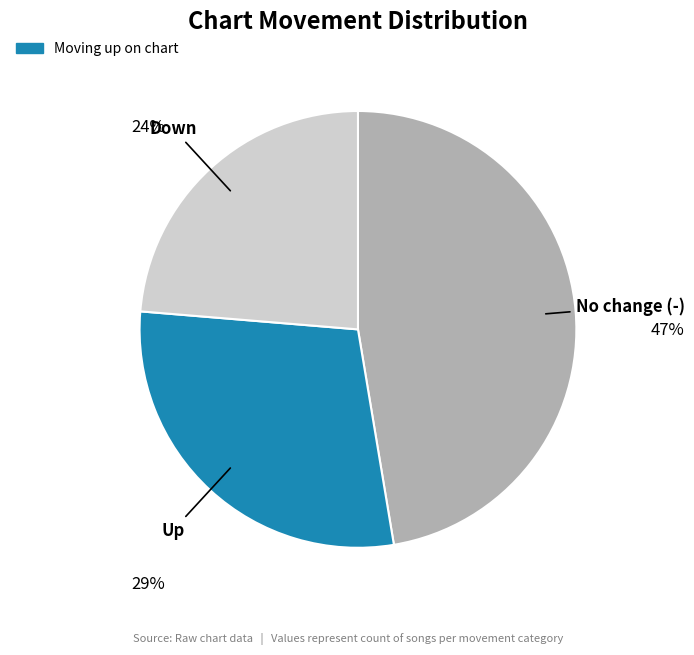

Is there any slice that represents more than half of the pie?

No